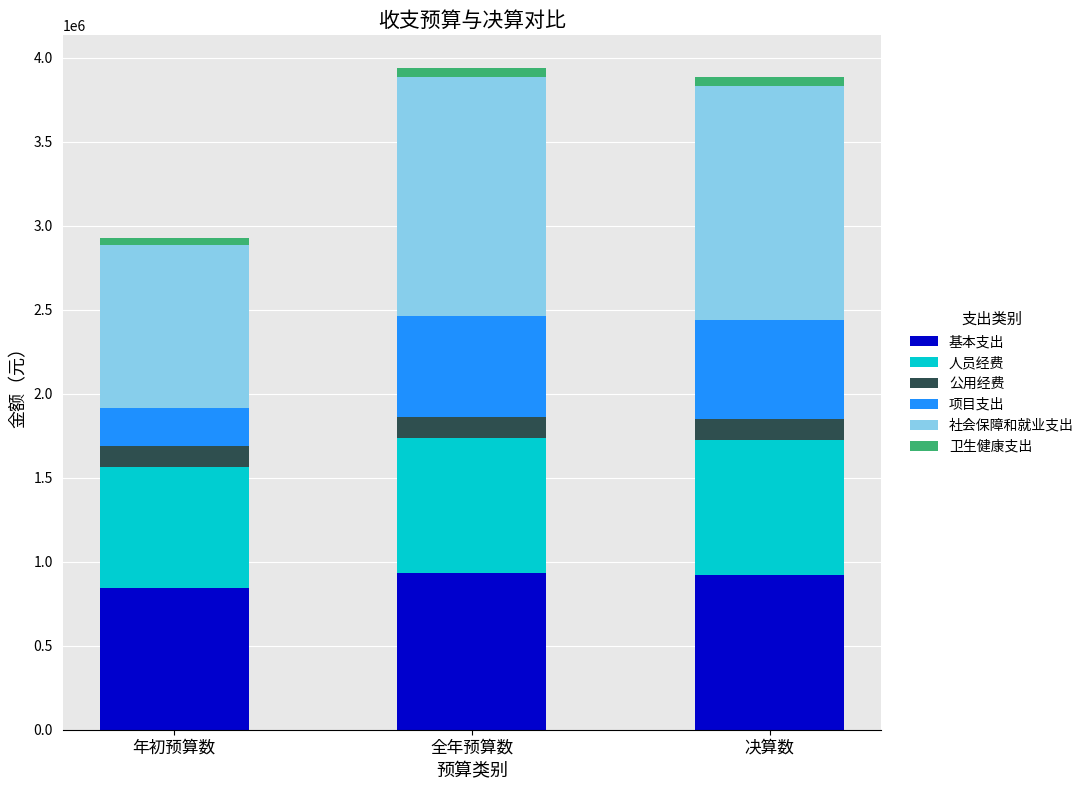

What is the minimum value for 基本支出?

843565.0